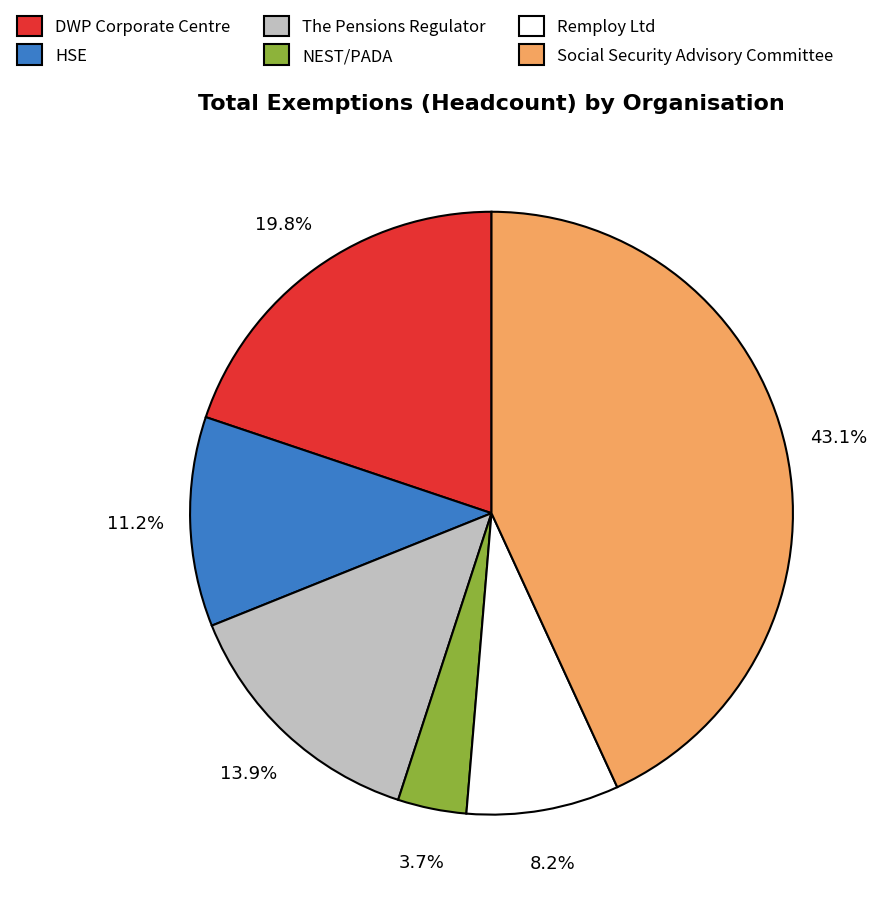

Which category has the biggest portion of the pie?

Social Security Advisory Committee